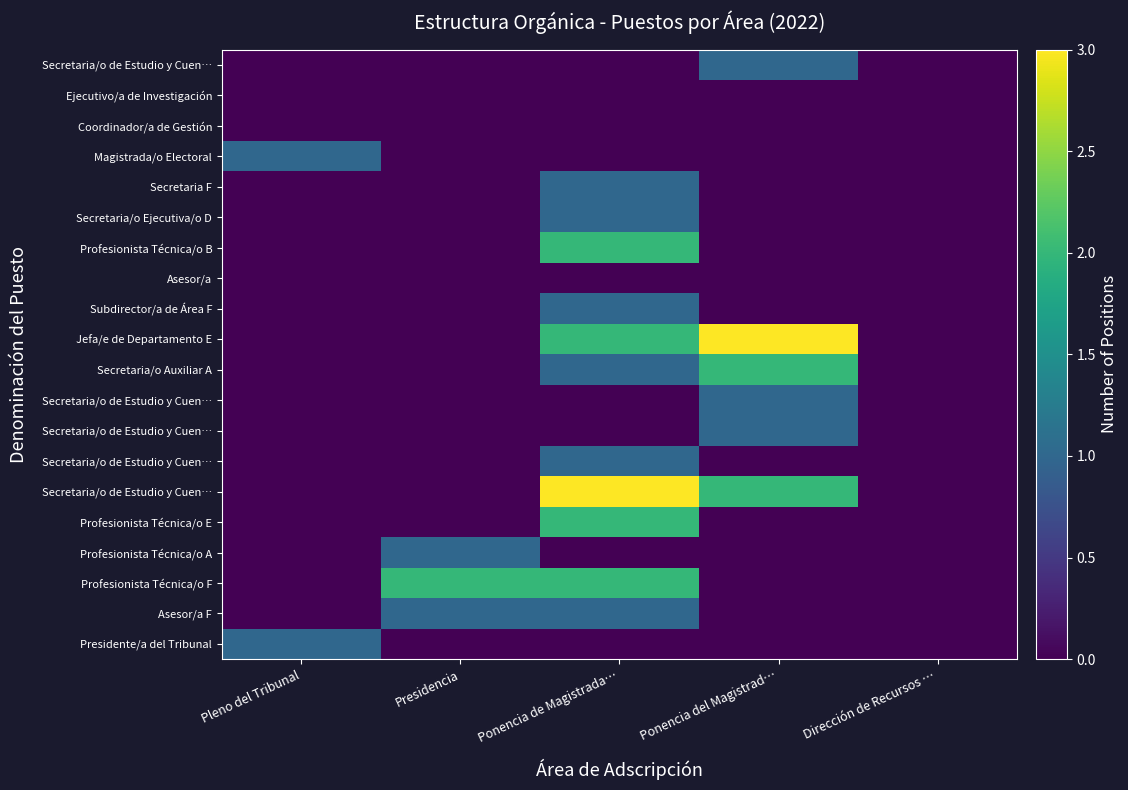

What is the difference between the highest and lowest values at Ponencia de Magistrada…?

3